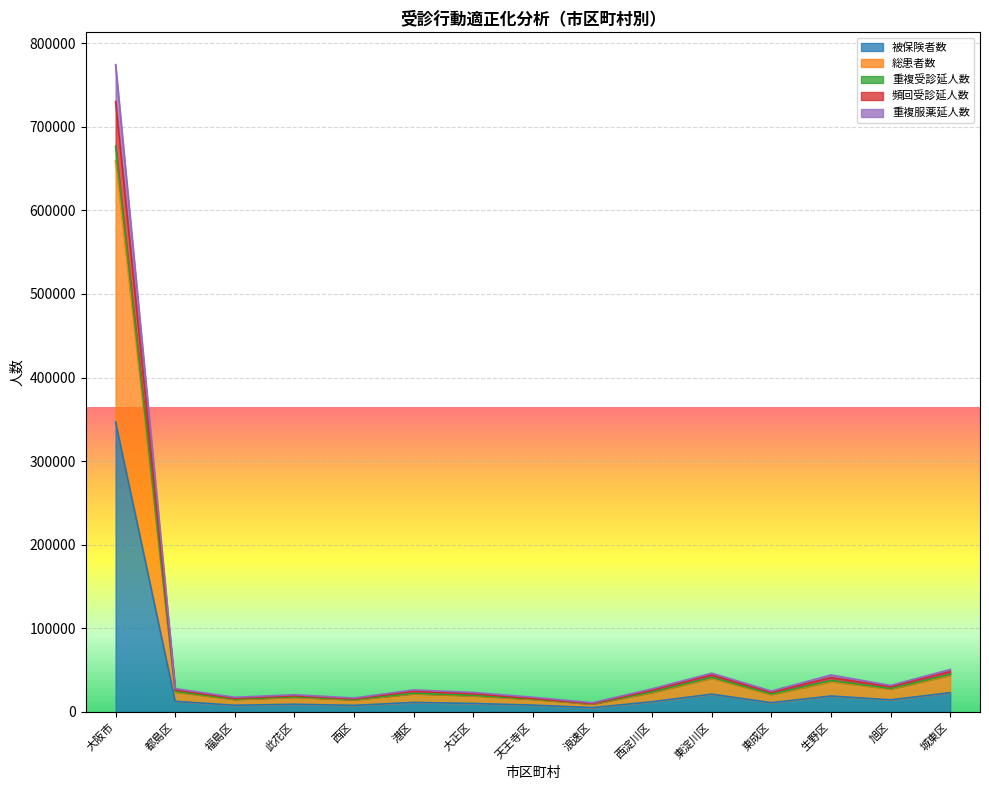

At how many categories does at least one series exceed 132739?

1